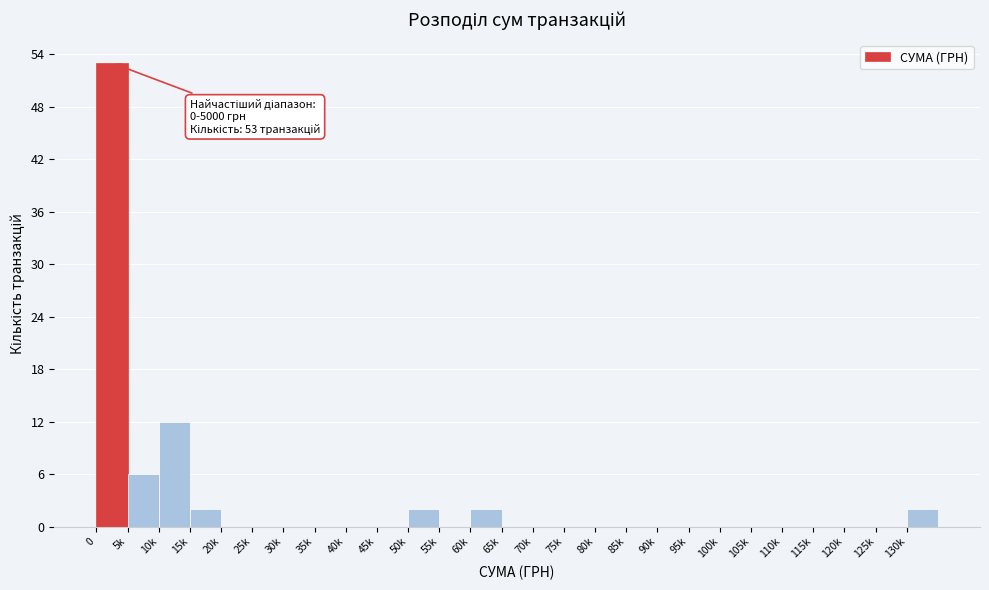

Reading left to right, list all the values displayed in this chart.

0=53	5k=6	10k=12	15k=2	20k=0	25k=0	30k=0	35k=0	40k=0	45k=0	50k=2	55k=0	60k=2	65k=0	70k=0	75k=0	80k=0	85k=0	90k=0	95k=0	100k=0	105k=0	110k=0	115k=0	120k=0	125k=0	130k=2